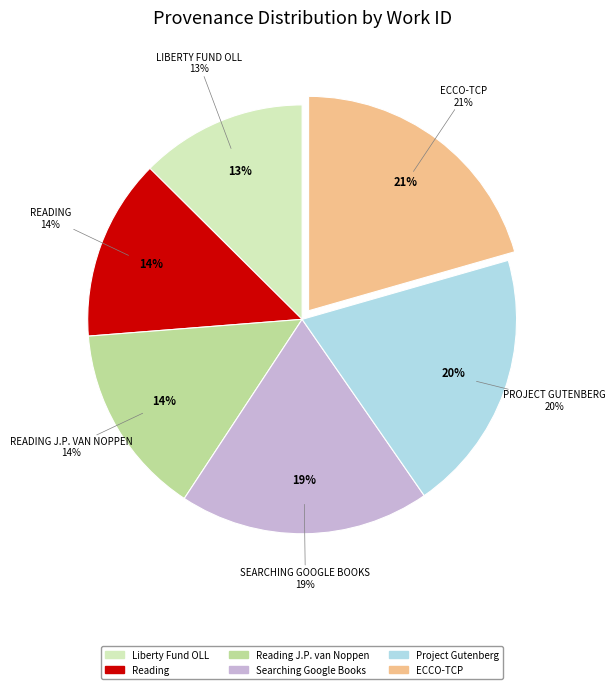

To the nearest percent, what is the difference between the ECCO-TCP and Reading slice percentages?

7%